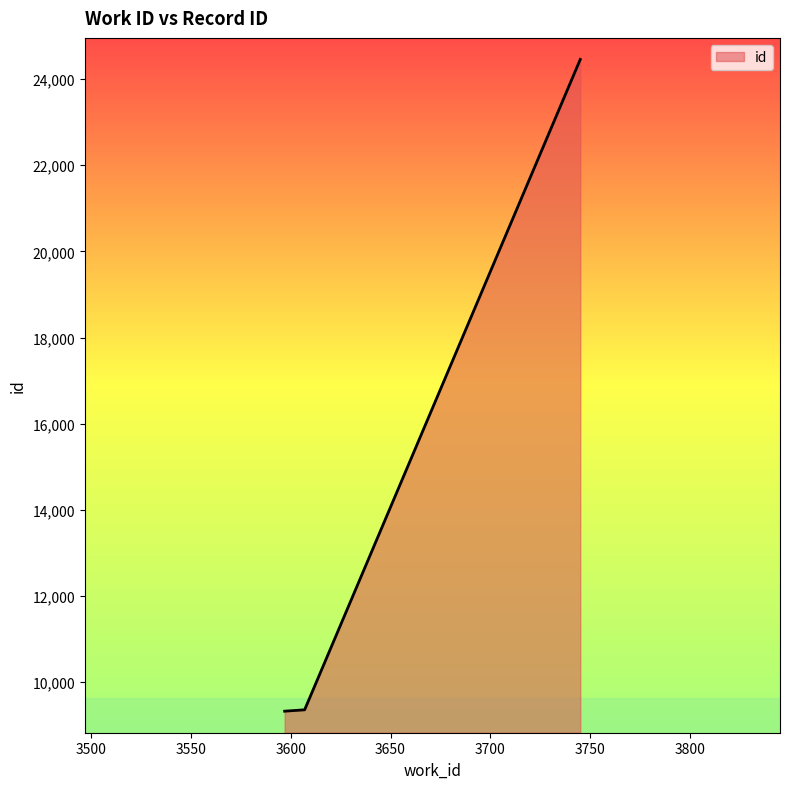

What is the maximum value shown in the chart?

24457